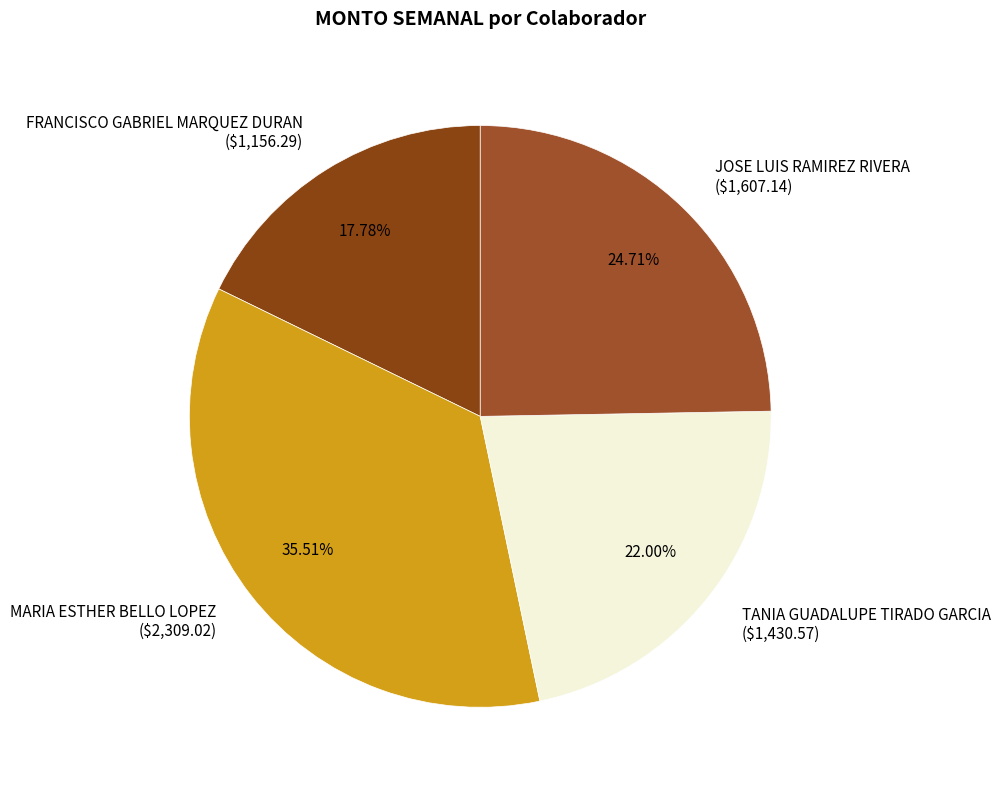

Is there any slice that represents more than half of the pie?

No